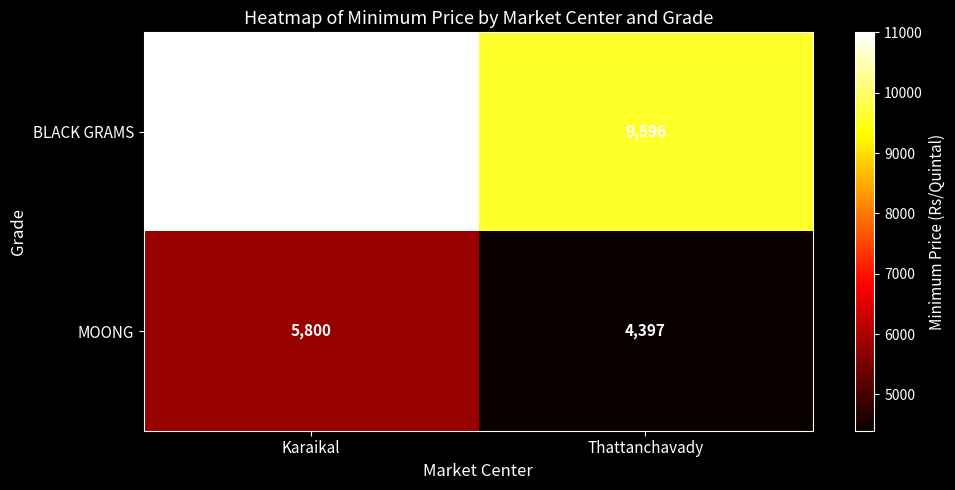

What is the sum of all MOONG values?

10197